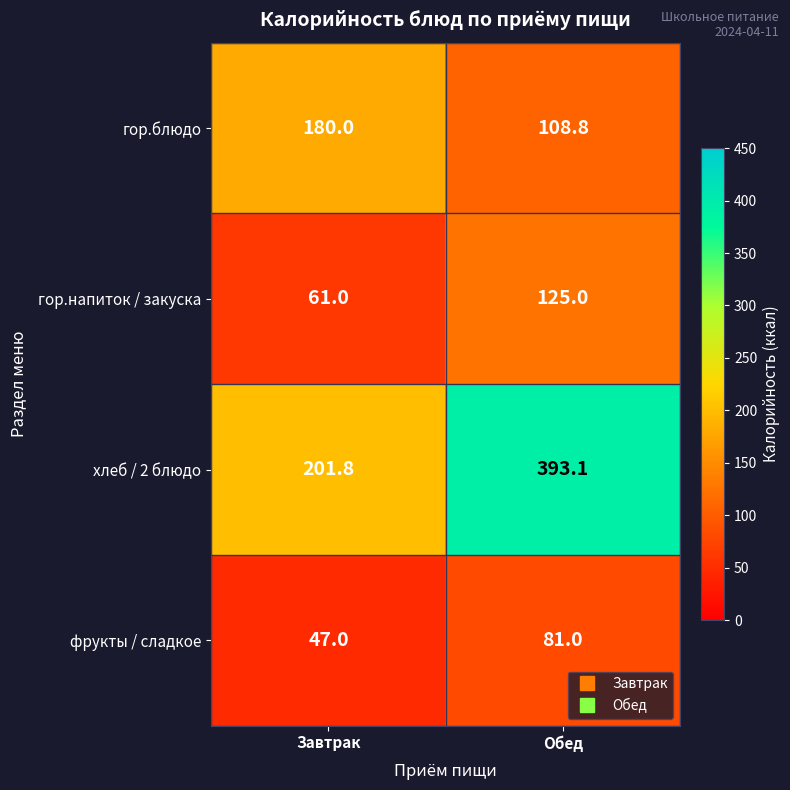

Reading left to right, what are all the values shown in this chart?

гор.блюдо: Завтрак=180.0	Обед=108.8
гор.напиток / закуска: Завтрак=61.0	Обед=125.0
хлеб / 2 блюдо: Завтрак=201.8	Обед=393.1
фрукты / сладкое: Завтрак=47.0	Обед=81.0